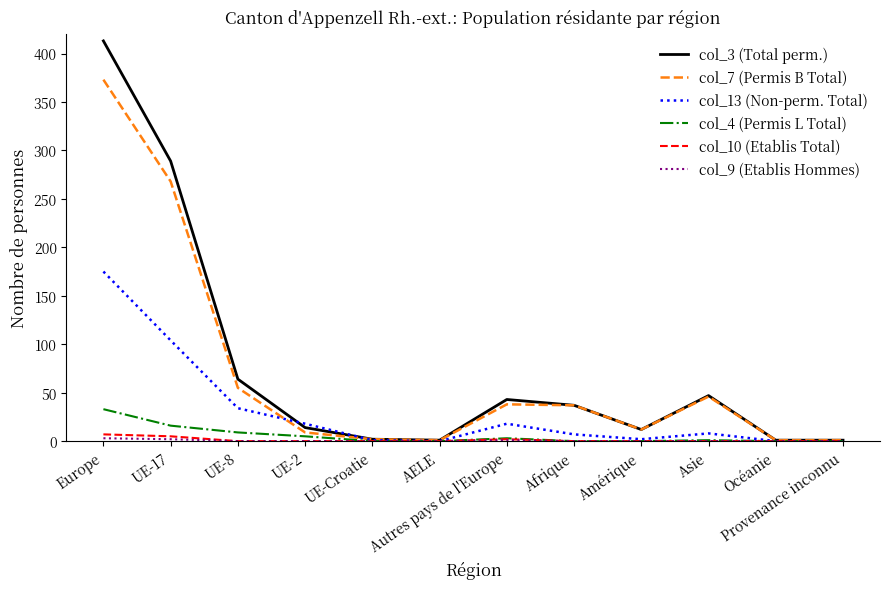

Which label corresponds to the largest value in the chart?

Europe